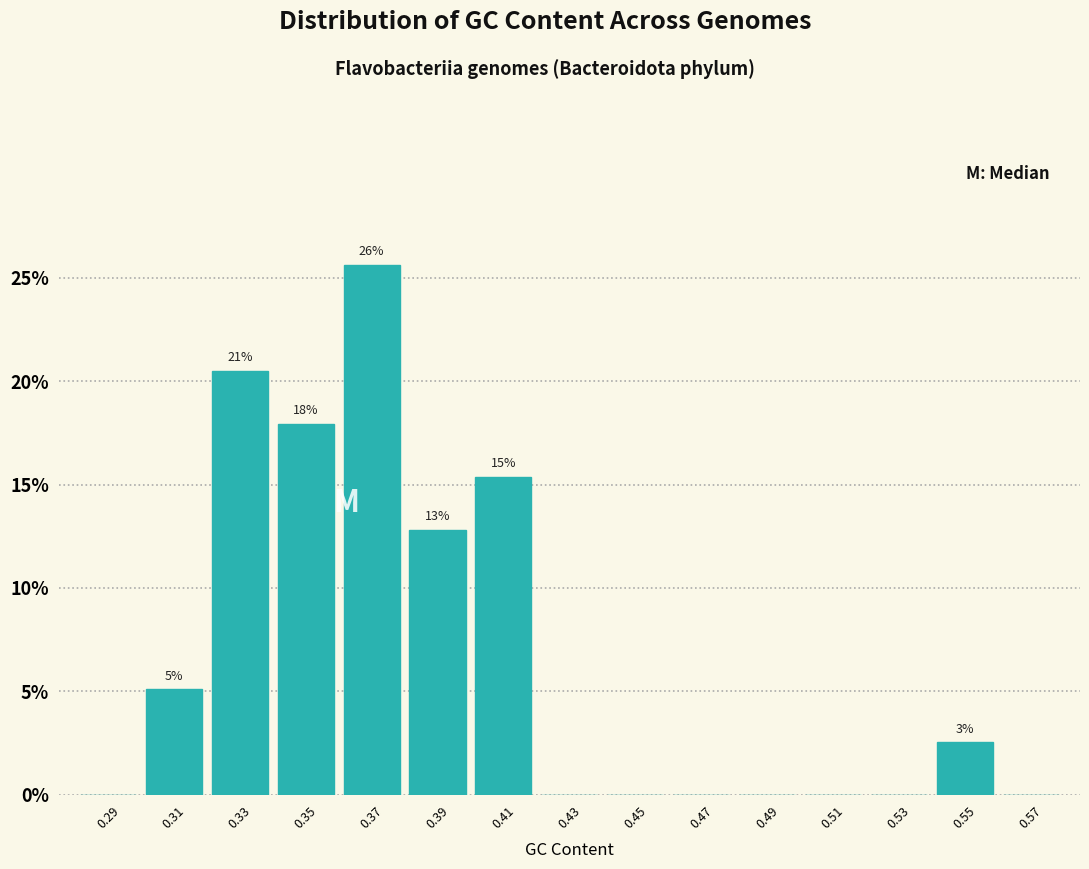

Over which range of the x-axis is the bar tallest?

0.36 to 0.38